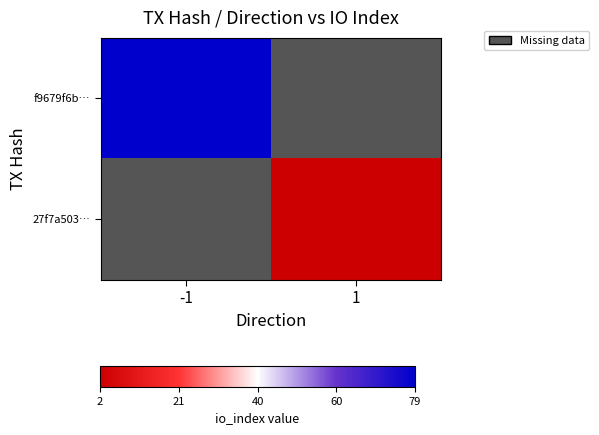

Which series has the largest range (max minus min)?

27f7a503…